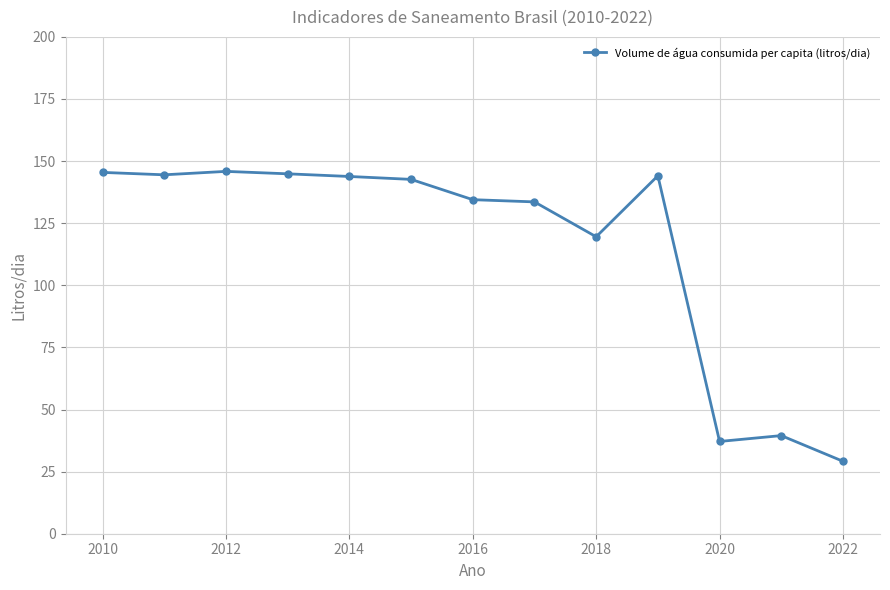

What is the smallest value displayed?

29.2